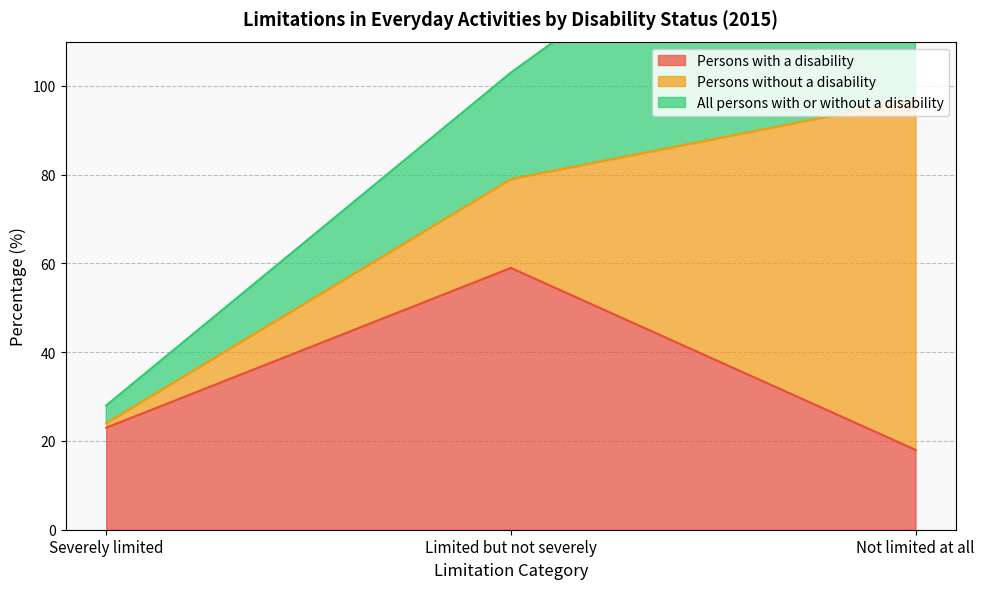

What is the highest value of the Persons with a disability series?

59